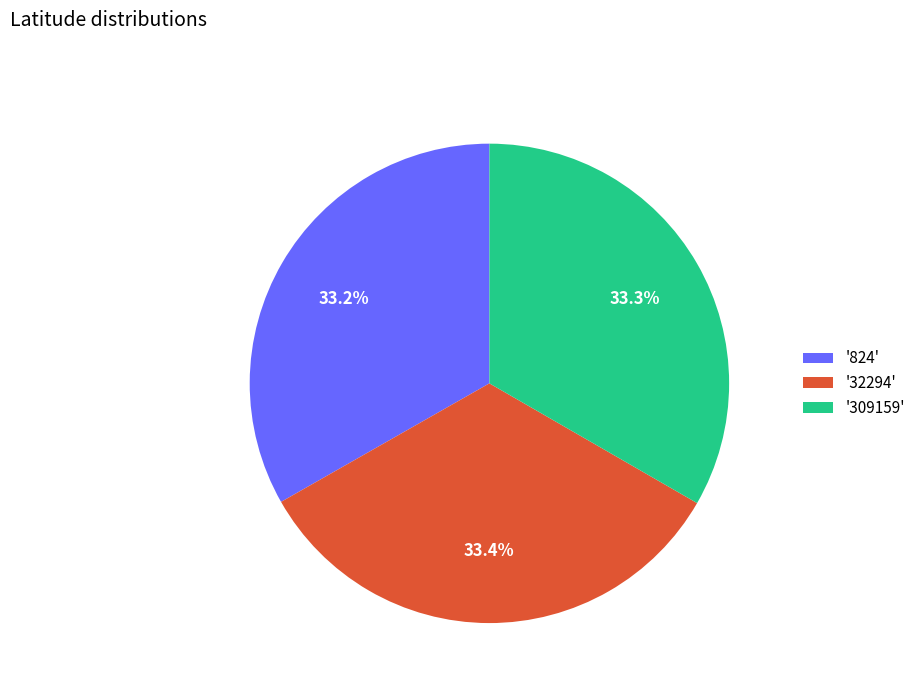

Approximately how many times larger is the value at '32294' compared to '824'?

1.0